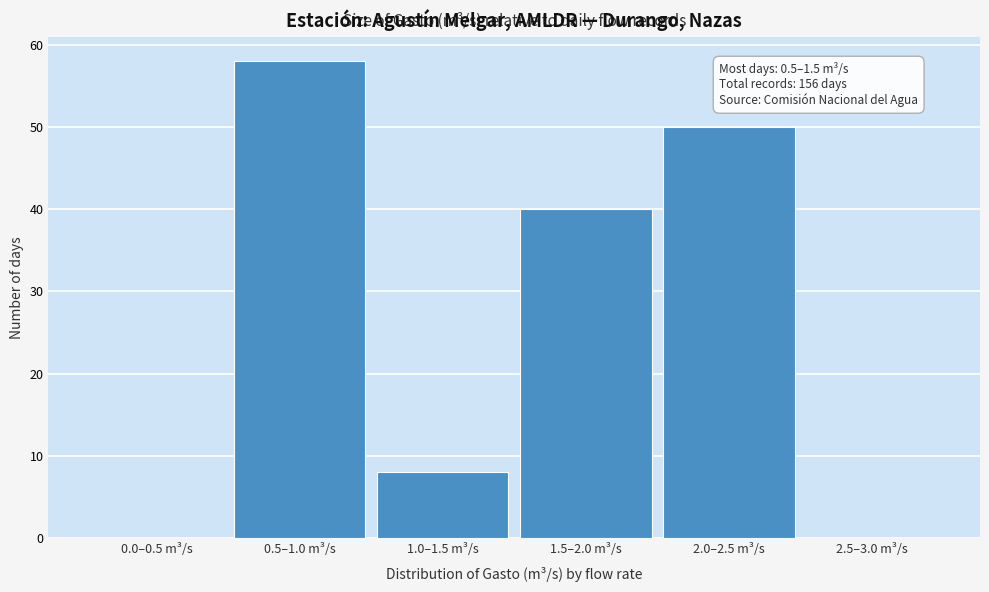

Reading right to left, what are all the values shown in this chart?

2.5–3.0 m³/s=0	2.0–2.5 m³/s=50	1.5–2.0 m³/s=40	1.0–1.5 m³/s=8	0.5–1.0 m³/s=58	0.0–0.5 m³/s=0